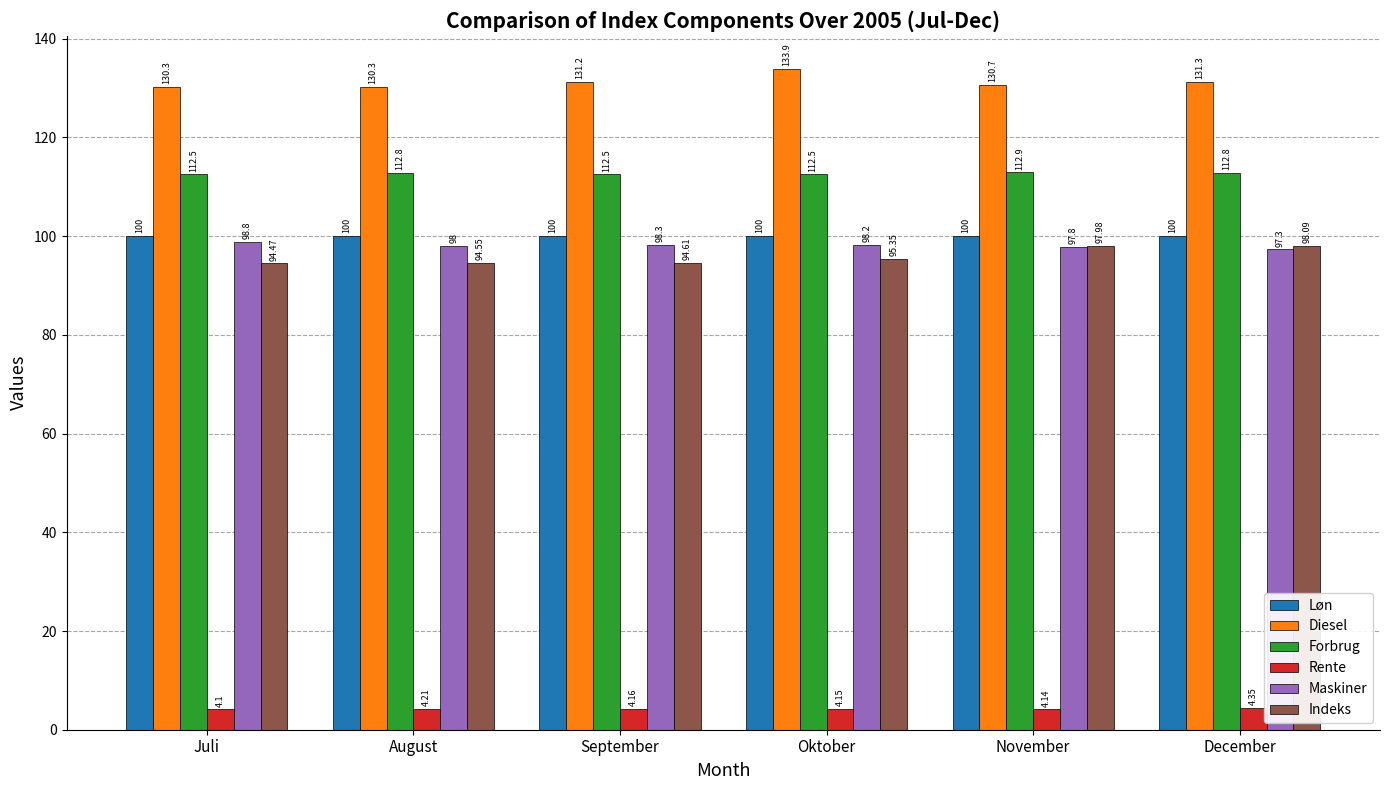

What is the maximum value for Maskiner?

98.8